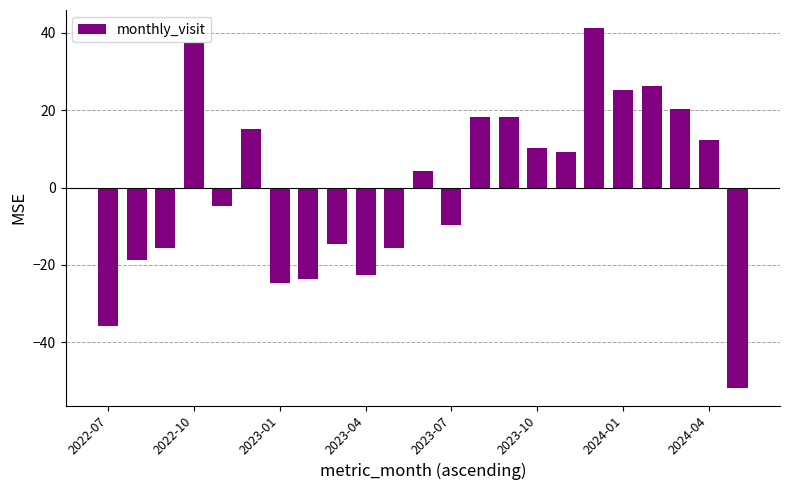

What is the value of the 11th bar from the left?

-15.7